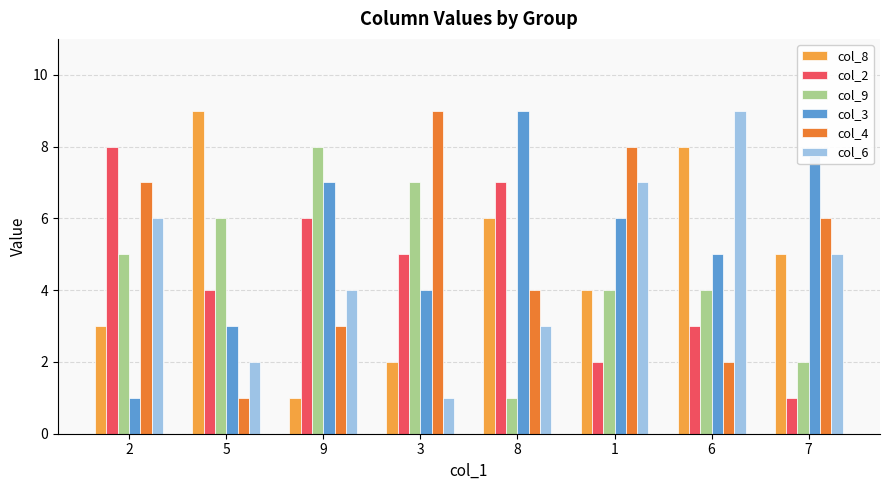

What value does the col_2 series have at 1?

2